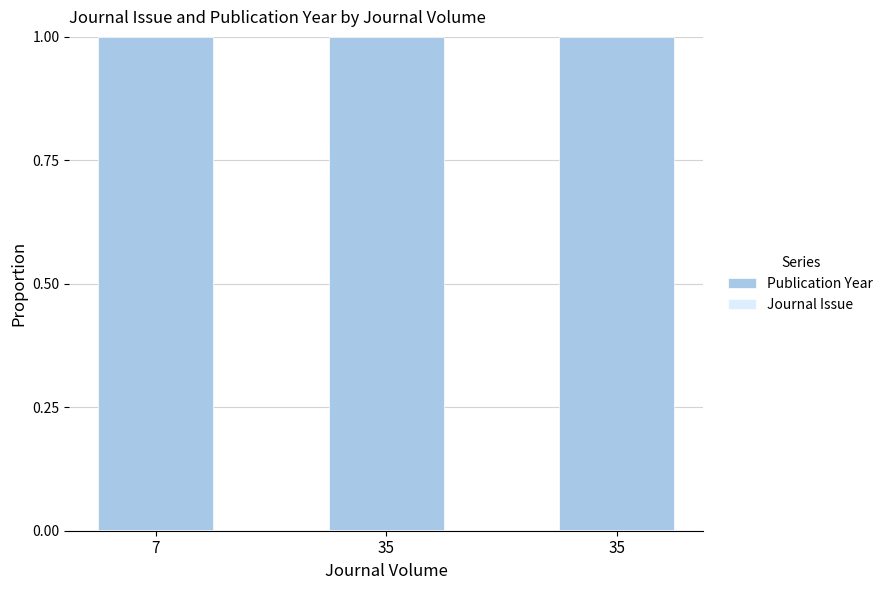

Which has a higher value, 7 or 35?

7